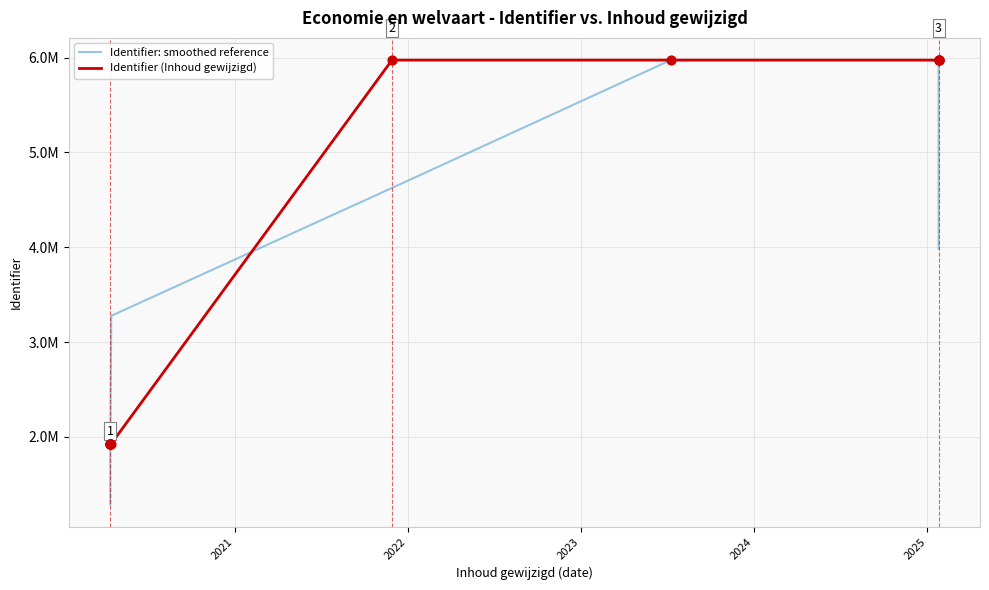

Is the value of Identifier: smoothed reference at 2023 greater than the value of Identifier (Inhoud gewijzigd) at 2020?

Yes